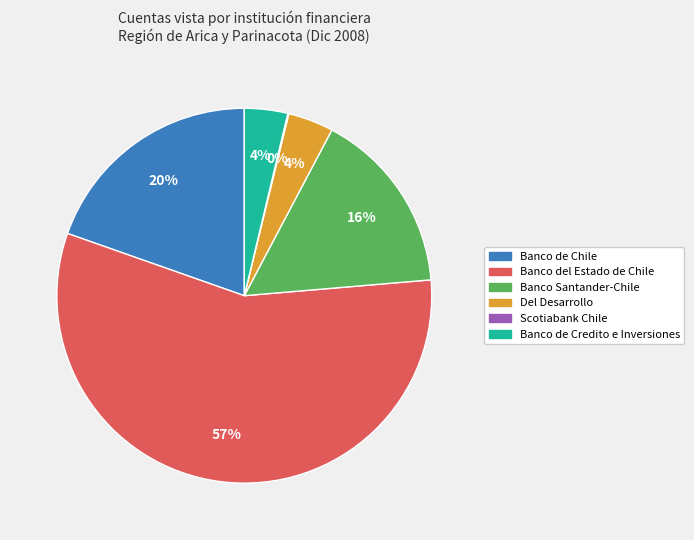

Approximately how many times larger is the value at Banco Santander-Chile compared to Banco del Estado de Chile?

0.3